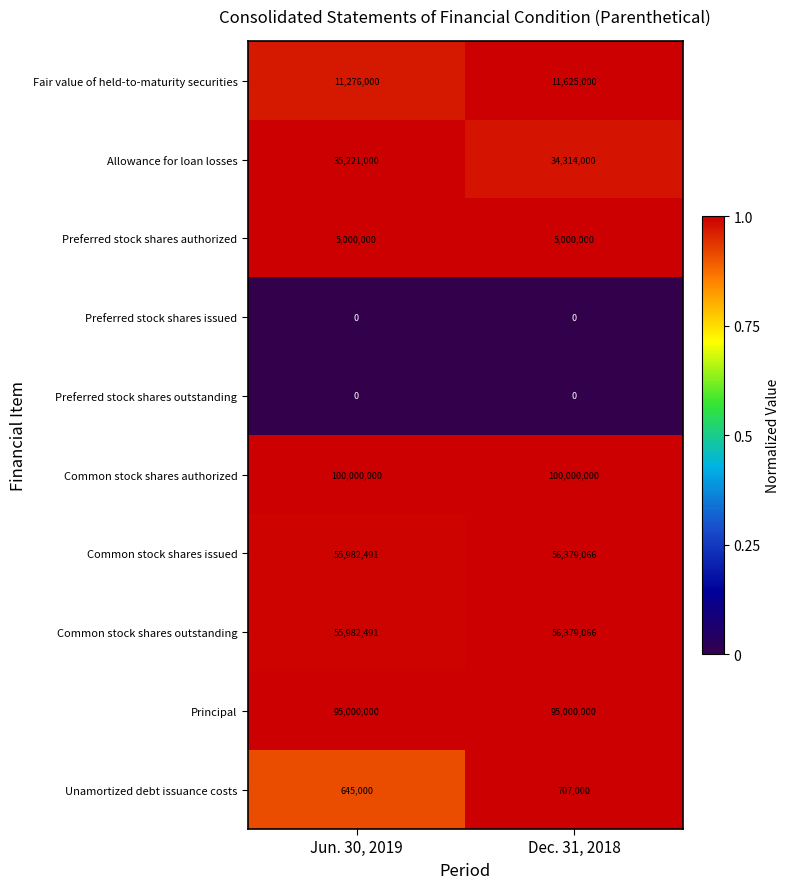

What is the spread (max minus min) of values at Jun. 30, 2019?

100000000